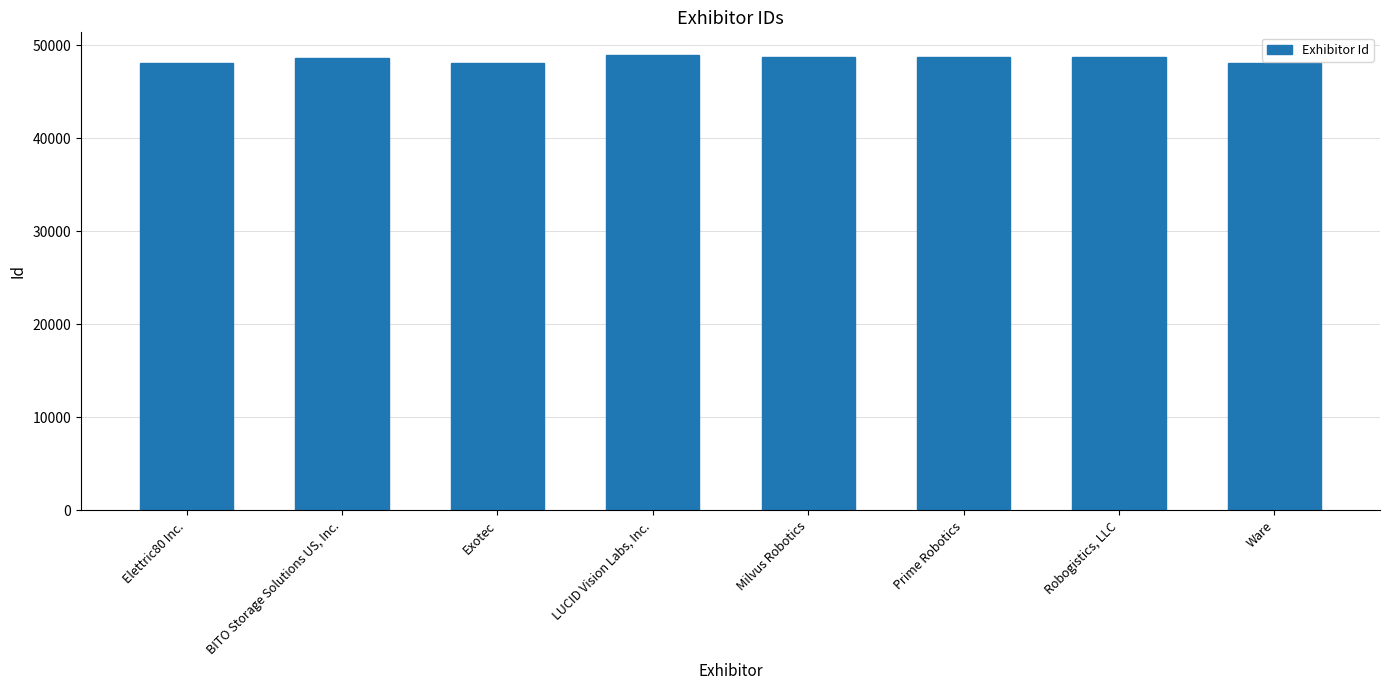

The chart shows a value of 81217 at Milvus Robotics. True or false?

False